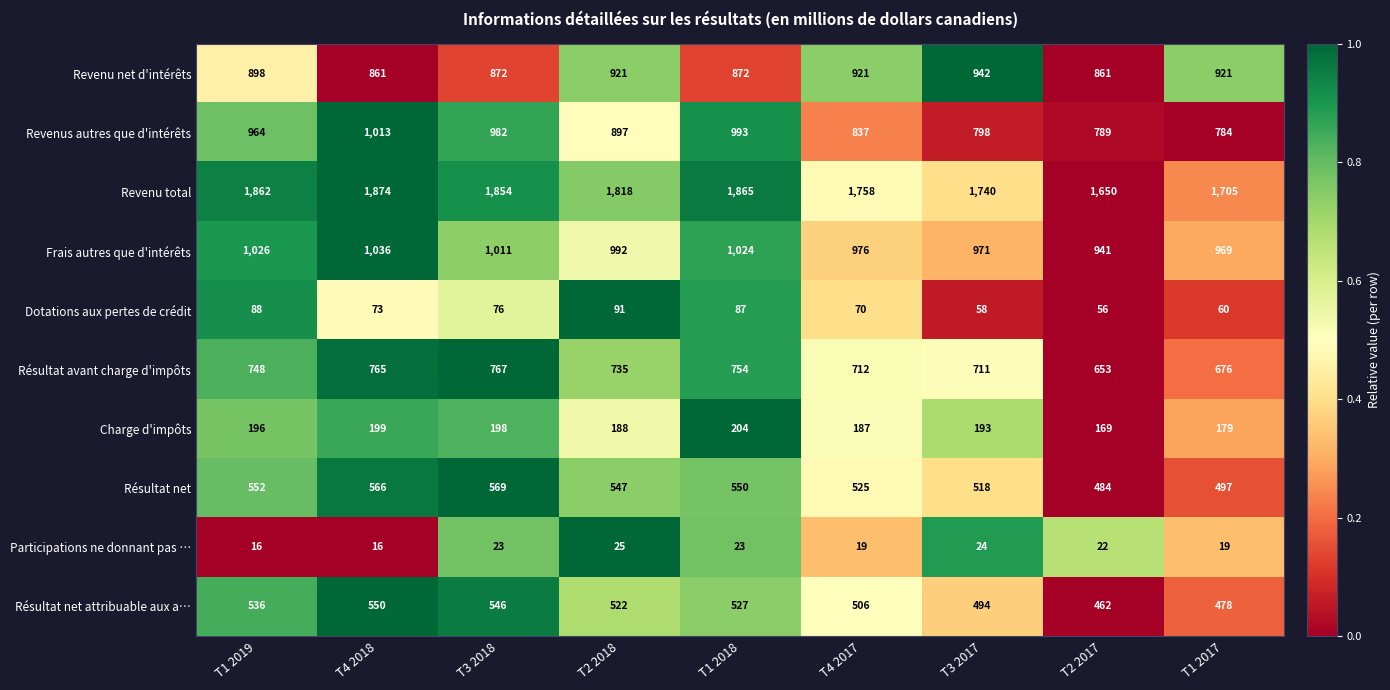

What is the sum of all Revenus autres que d'intérêts values?

8057